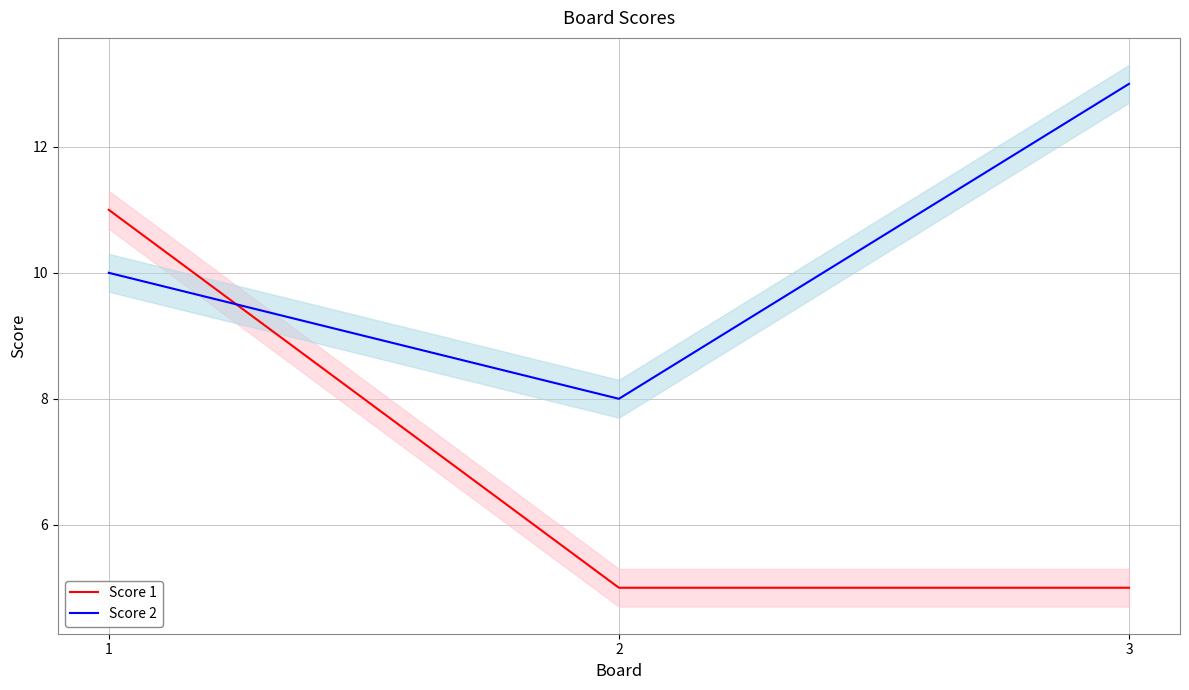

What is the difference between the second highest and minimum values in the Score 2 series?

2